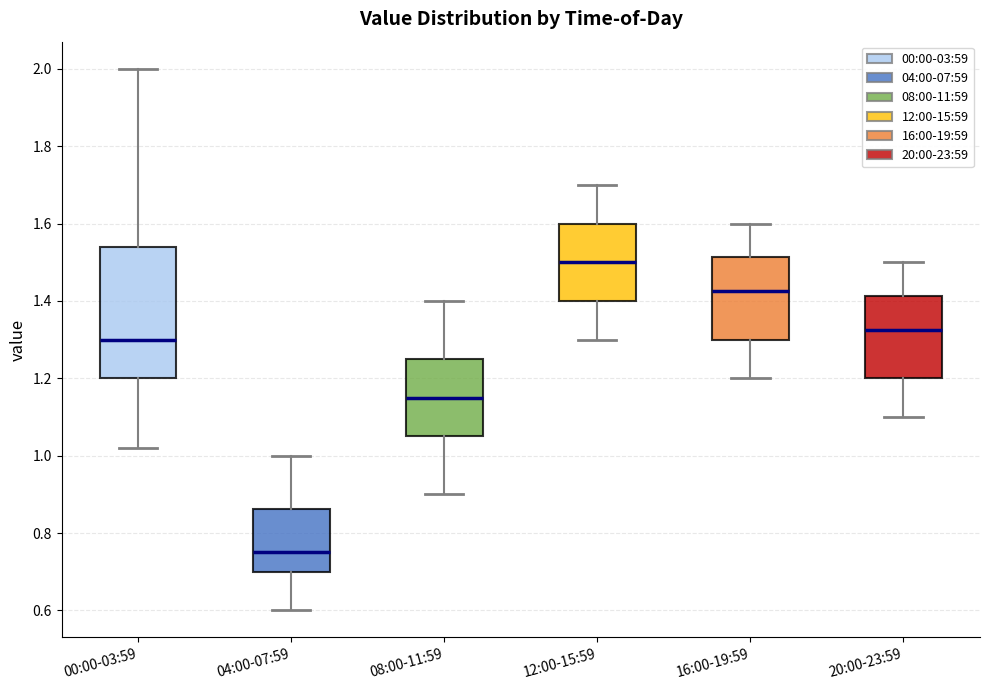

Reading left to right, read every box against the y-axis: the position of its median line, the range the box covers, and the ends of its whiskers. The values are not printed on the chart, so give them approximately, as read against the axis.

00:00-03:59: median 1.30, box 1.20 to 1.54, whiskers 1.02 to 2.00
04:00-07:59: median 0.76, box 0.70 to 0.86, whiskers 0.60 to 1.00
08:00-11:59: median 1.16, box 1.06 to 1.26, whiskers 0.90 to 1.40
12:00-15:59: median 1.50, box 1.40 to 1.60, whiskers 1.30 to 1.70
16:00-19:59: median 1.42, box 1.30 to 1.52, whiskers 1.20 to 1.60
20:00-23:59: median 1.32, box 1.20 to 1.42, whiskers 1.10 to 1.50